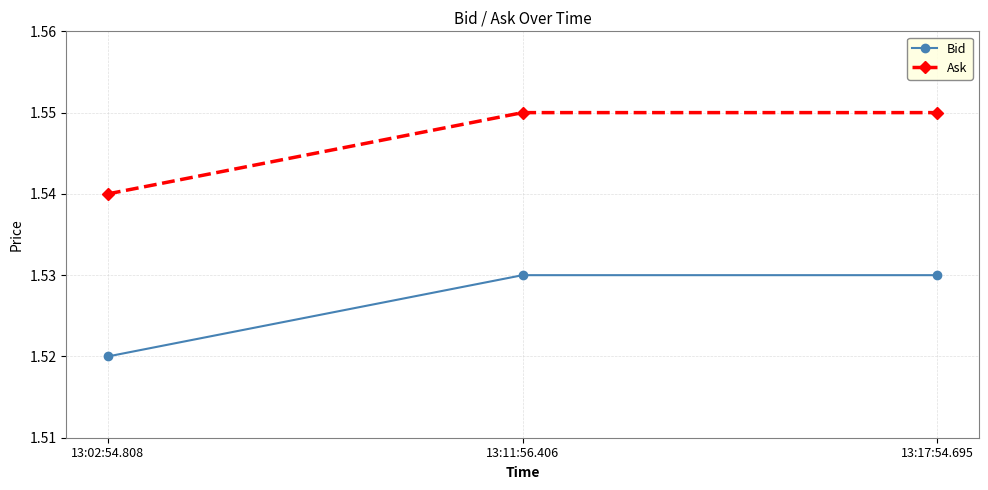

Does the chart display data point markers on the line(s)?

Yes